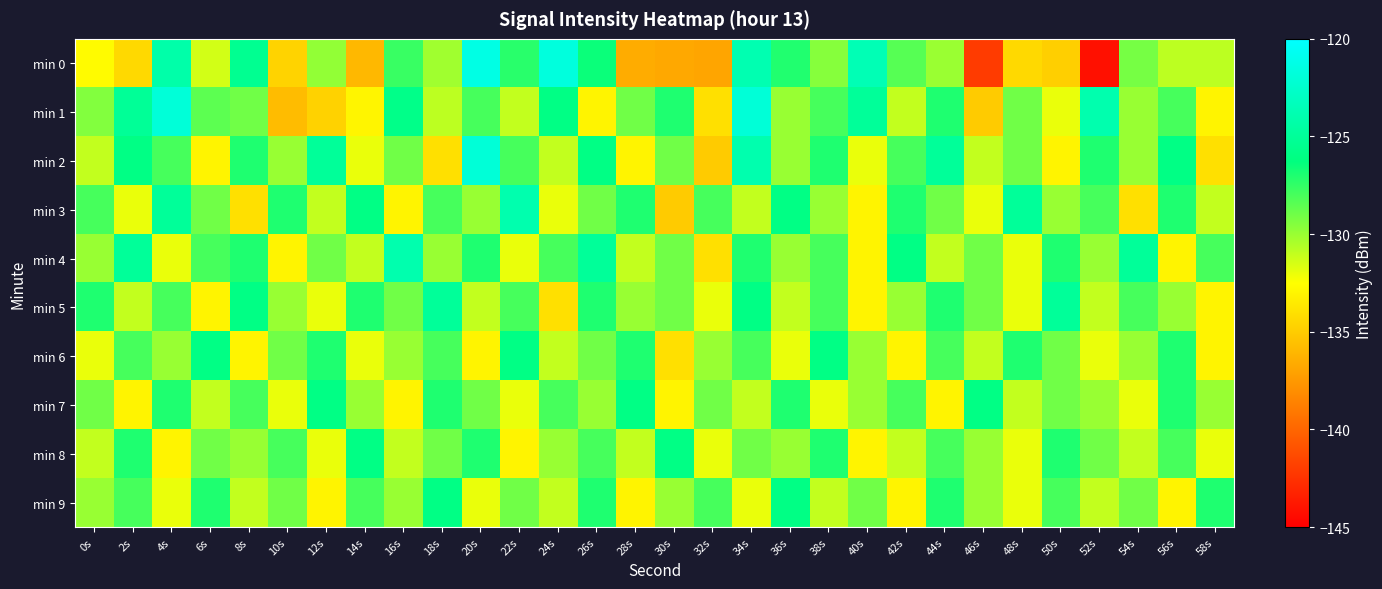

At which category does the chart reach its peak across all series?

20s